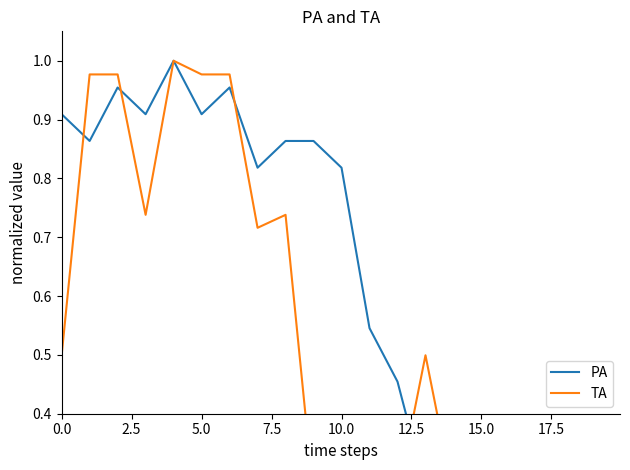

At 15.0, list the series in order from largest to smallest.

TA, PA